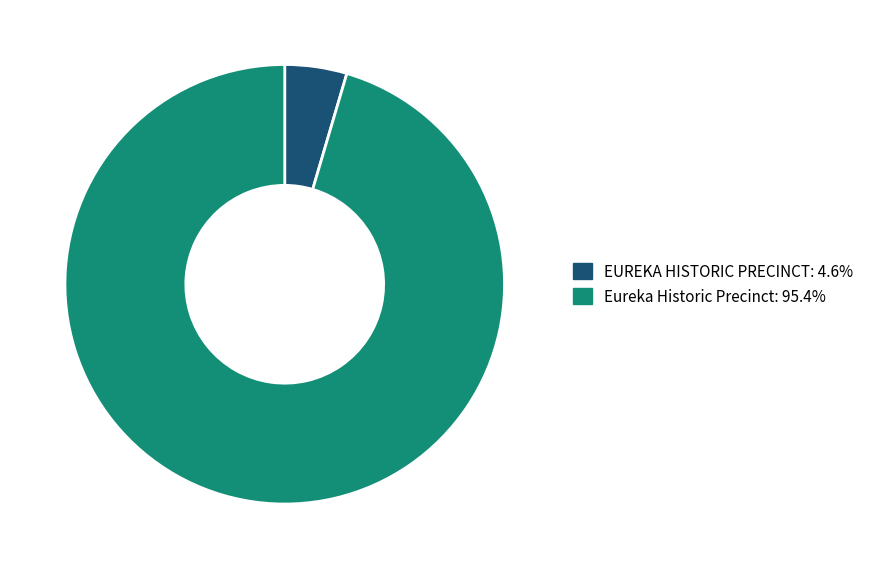

Do EUREKA HISTORIC PRECINCT and Eureka Historic Precinct together represent more than half of the pie?

Yes